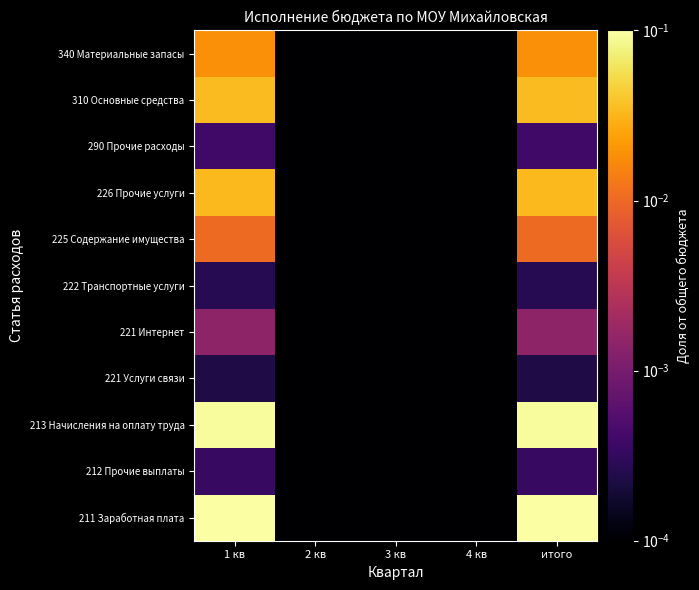

Reading right to left, list all the values displayed in this chart.

211 Заработная плата: итого=0.3	4 кв=0.0	3 кв=0.0	2 кв=0.0	1 кв=0.3
212 Прочие выплаты: итого=0.0	4 кв=0.0	3 кв=0.0	2 кв=0.0	1 кв=0.0
213 Начисления на оплату труда: итого=0.1	4 кв=0.0	3 кв=0.0	2 кв=0.0	1 кв=0.1
221 Услуги связи: итого=0.0	4 кв=0.0	3 кв=0.0	2 кв=0.0	1 кв=0.0
221 Интернет: итого=0.0	4 кв=0.0	3 кв=0.0	2 кв=0.0	1 кв=0.0
222 Транспортные услуги: итого=0.0	4 кв=0.0	3 кв=0.0	2 кв=0.0	1 кв=0.0
225 Содержание имущества: итого=0.0	4 кв=0.0	3 кв=0.0	2 кв=0.0	1 кв=0.0
226 Прочие услуги: итого=0.0	4 кв=0.0	3 кв=0.0	2 кв=0.0	1 кв=0.0
290 Прочие расходы: итого=0.0	4 кв=0.0	3 кв=0.0	2 кв=0.0	1 кв=0.0
310 Основные средства: итого=0.0	4 кв=0.0	3 кв=0.0	2 кв=0.0	1 кв=0.0
340 Материальные запасы: итого=0.0	4 кв=0.0	3 кв=0.0	2 кв=0.0	1 кв=0.0